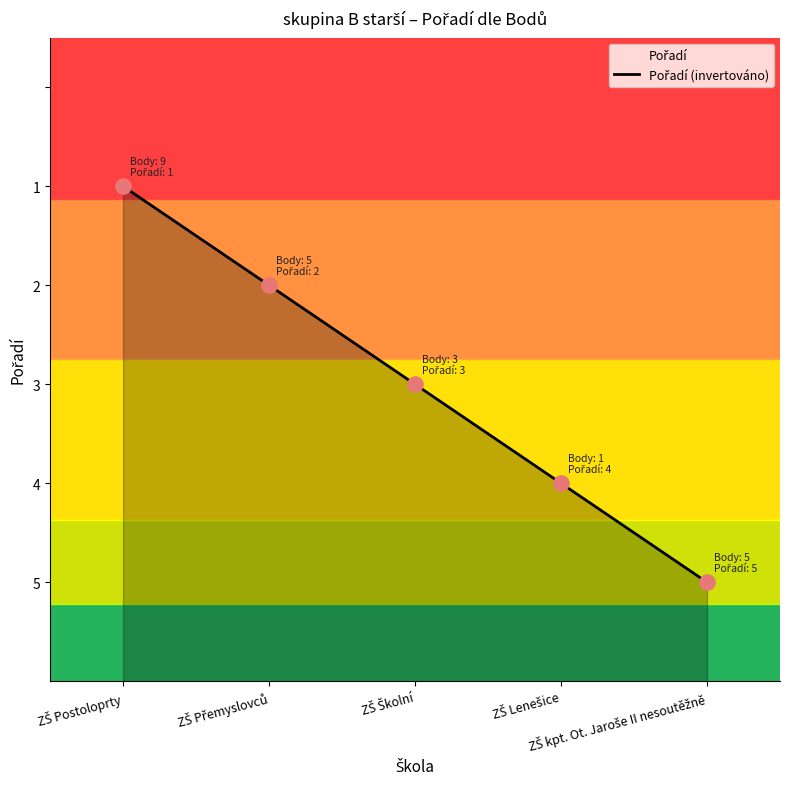

Between ZŠ Školní and ZŠ kpt. Ot. Jaroše II nesoutěžně, which is larger?

ZŠ Školní